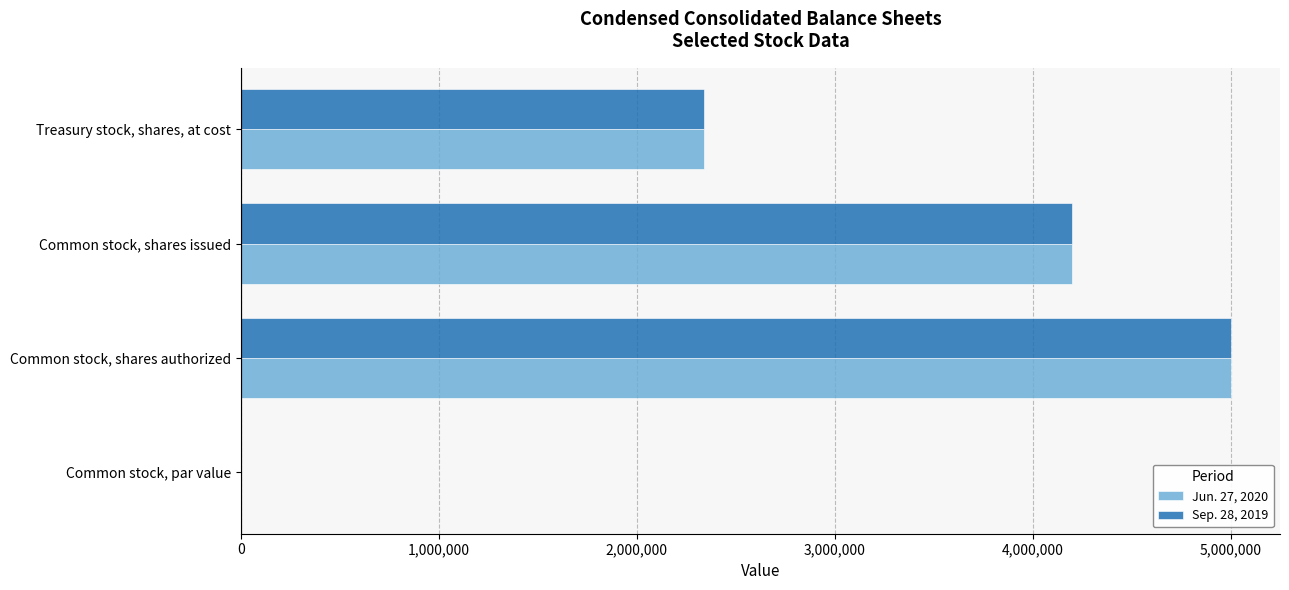

What is the greatest value displayed?

5000000.0